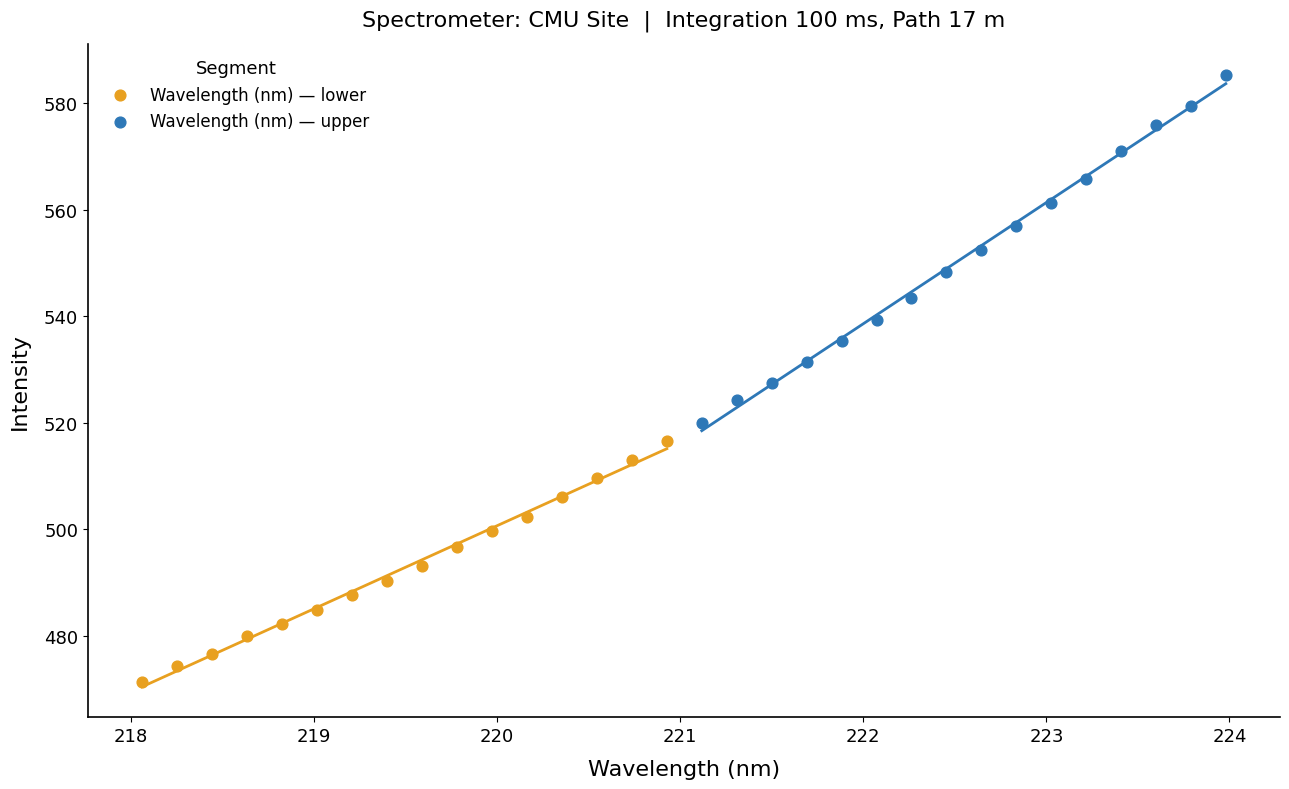

Which series has the widest spread of Y values?

Wavelength (nm) — upper